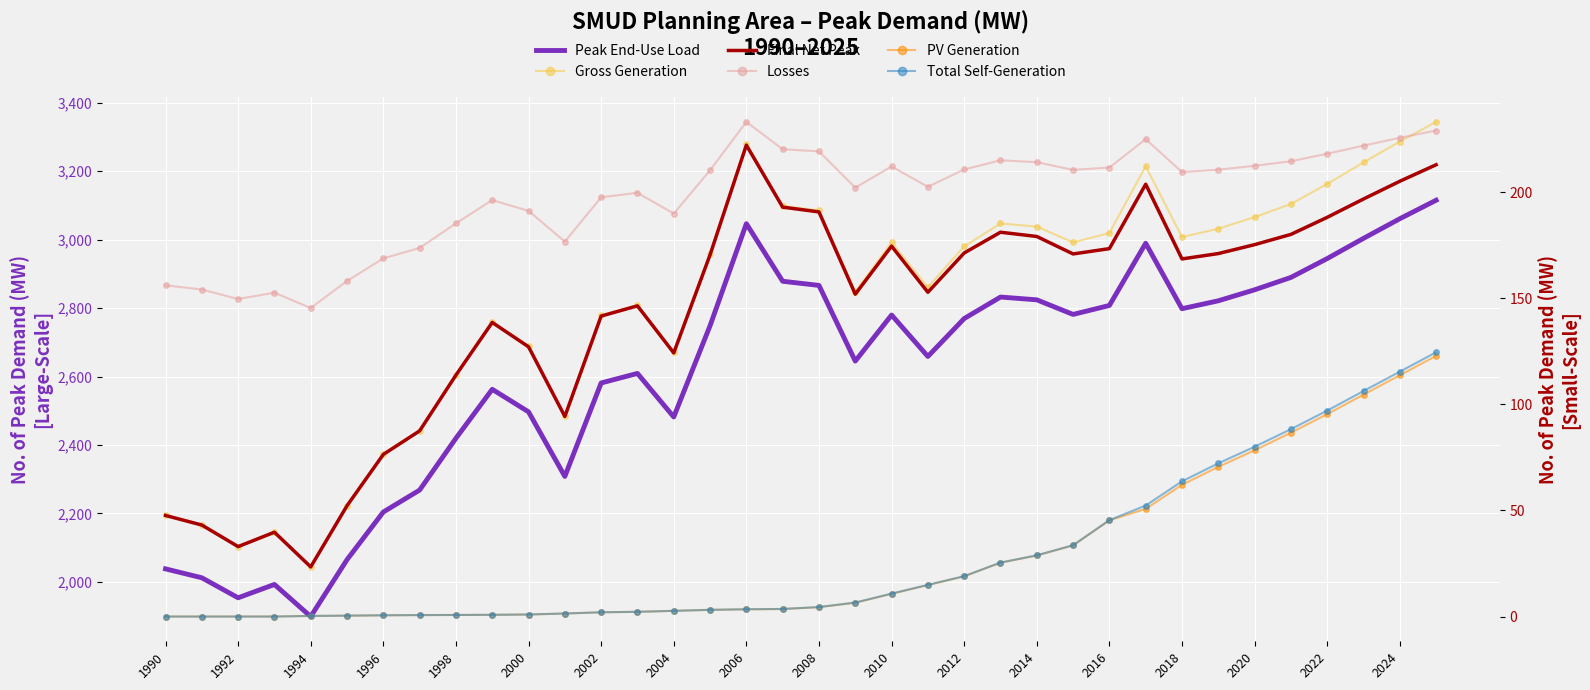

At which category is the sum across all series the highest?

35